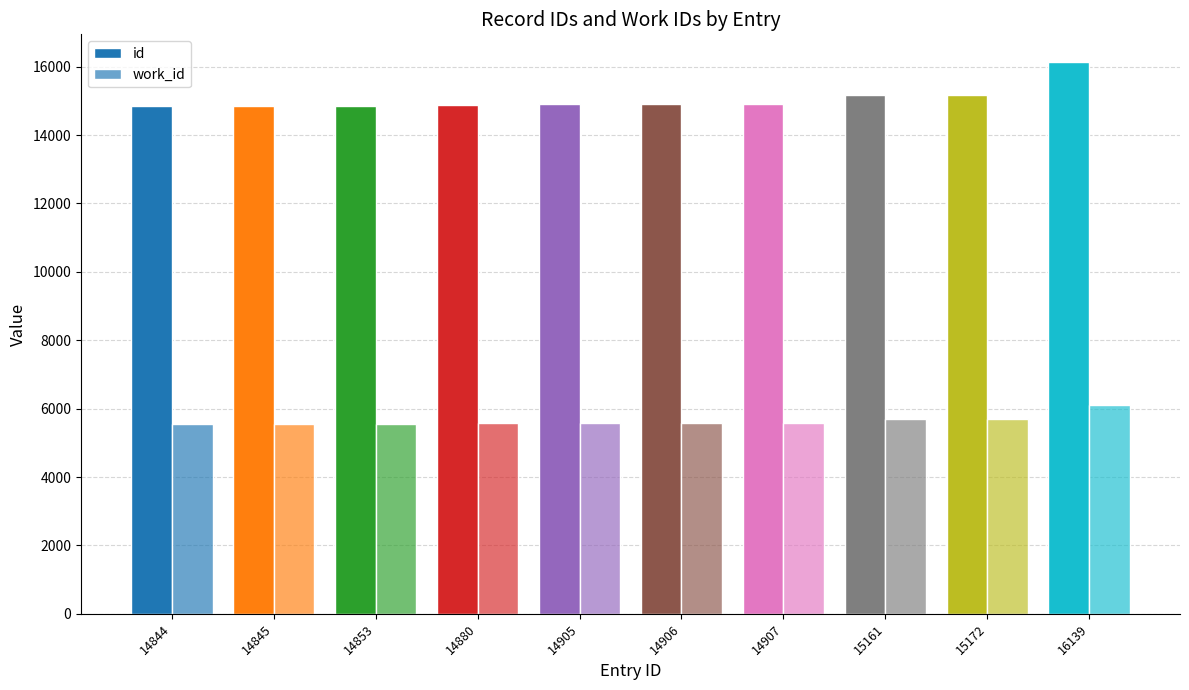

How many data points does each series have?

10